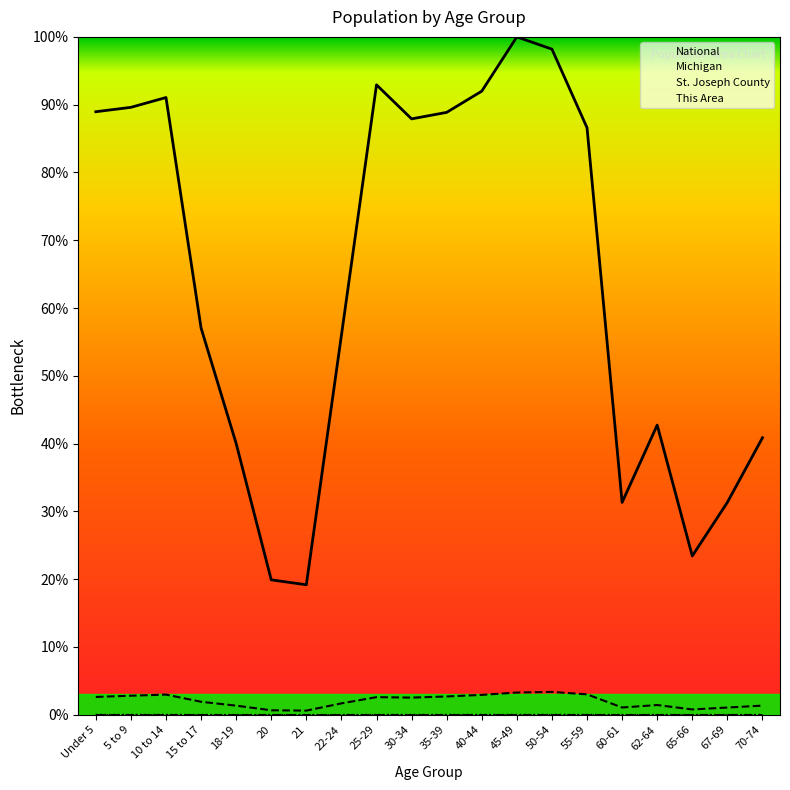

How many interior local peaks does the St. Joseph County series have?

4